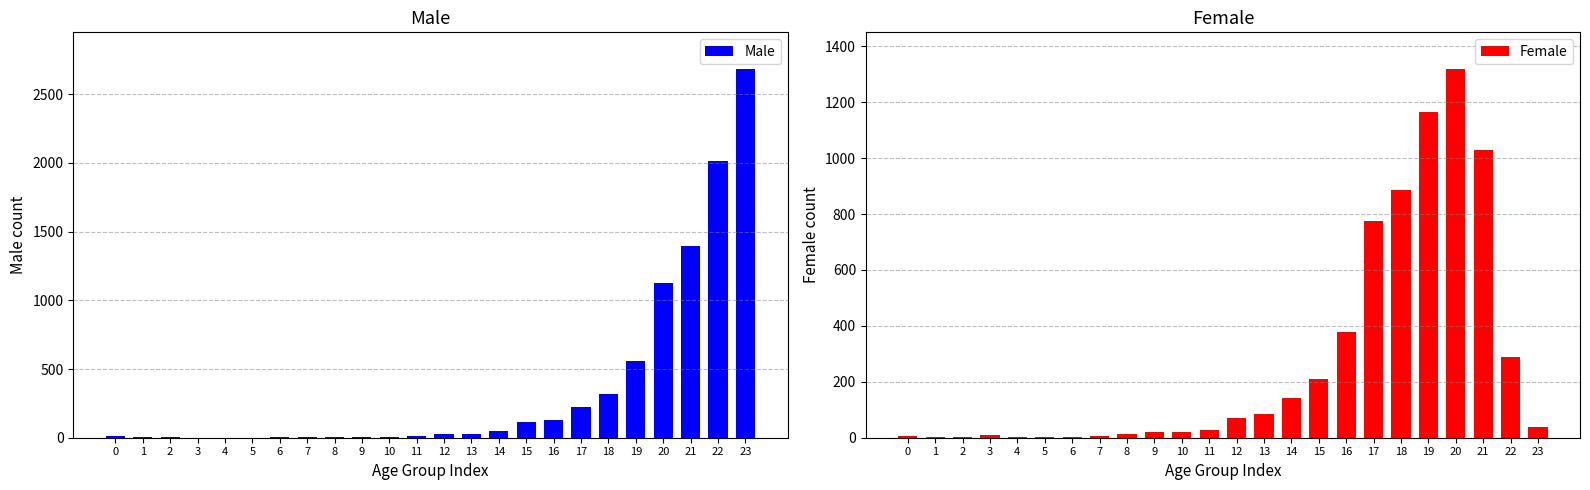

At how many categories does at least one series exceed 2521?

1